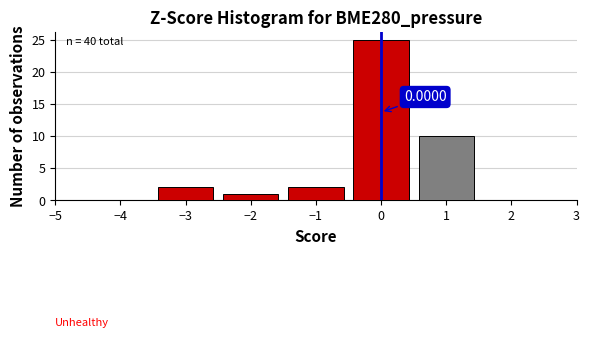

Which range on the x-axis has the tallest bar?

-0.5 to 0.5